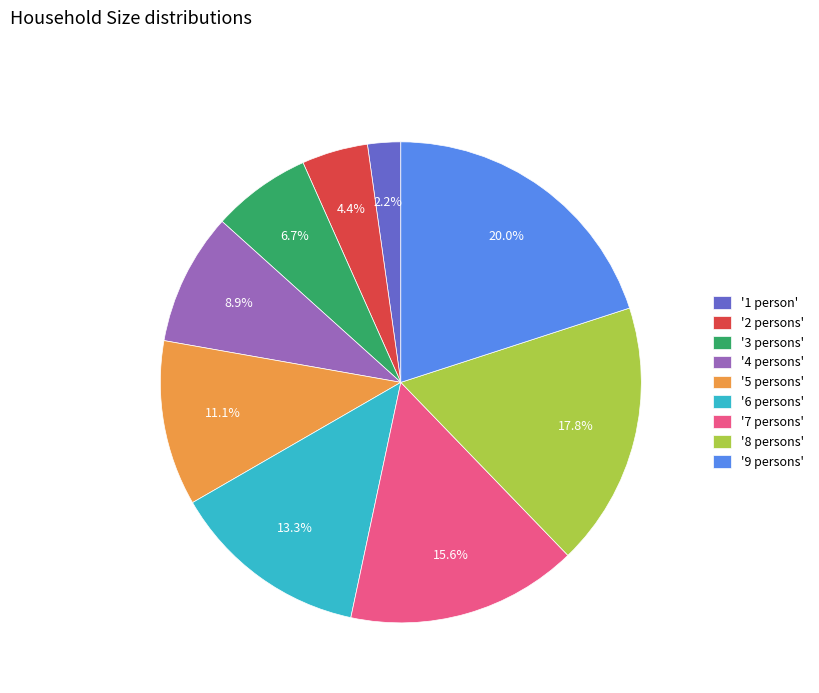

What is the ratio of the value at '4 persons' to the value at '6 persons'?

0.7